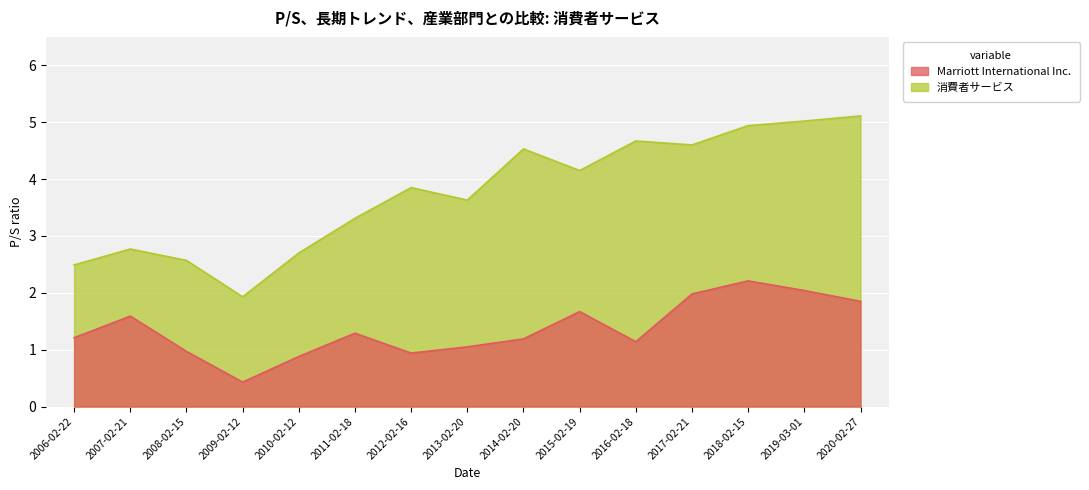

What is the sum of all 消費者サービス values?

56.3